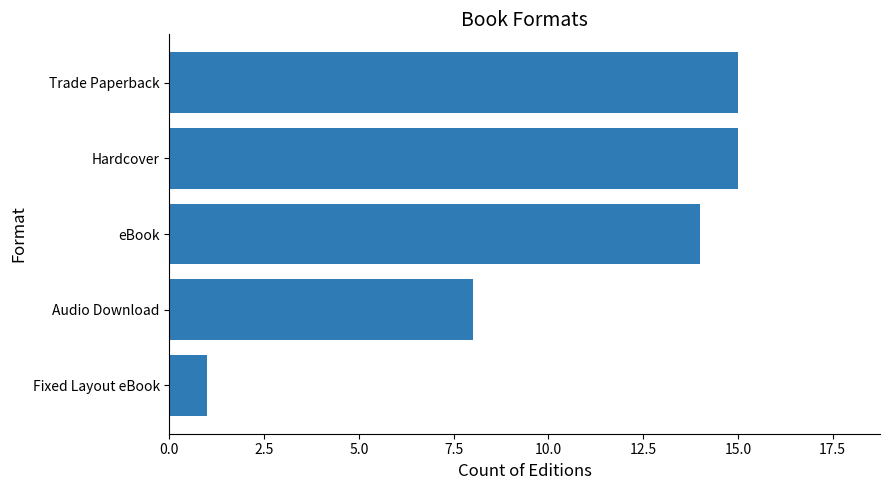

Reading bottom to top, extract all data points from this chart.

1	8	14	15	15